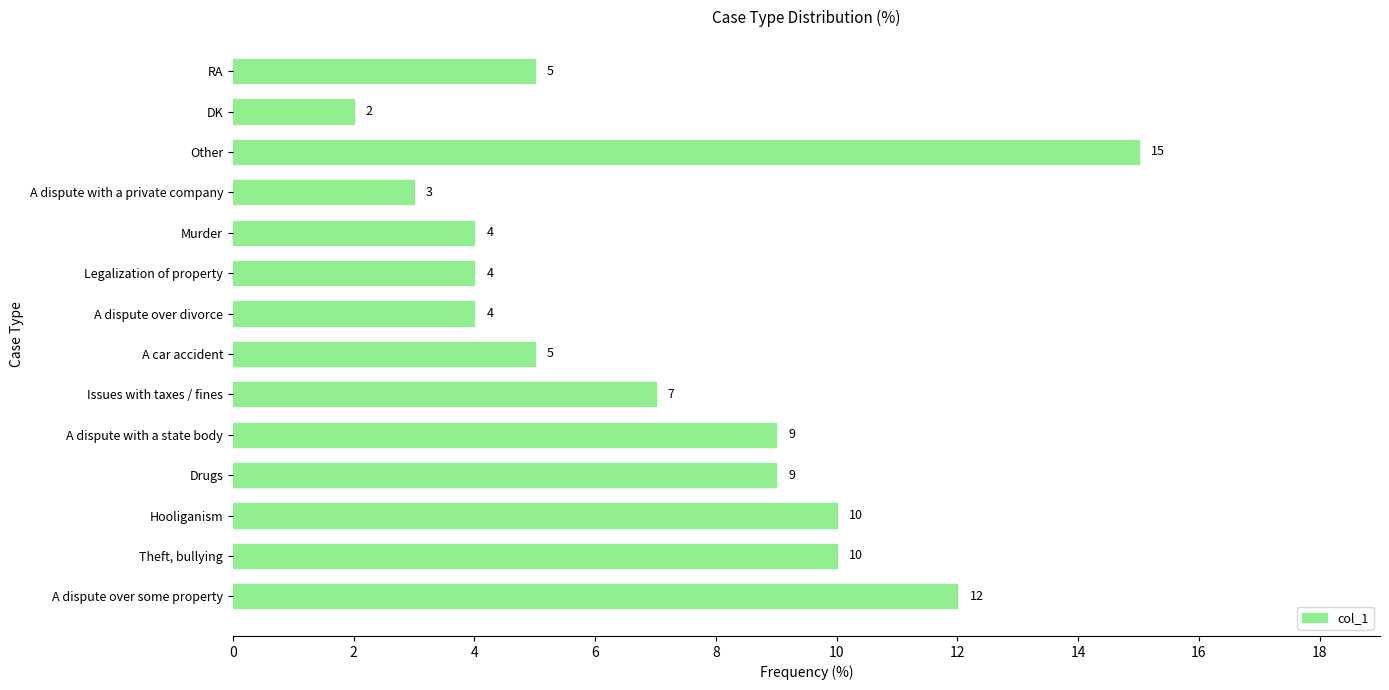

How many categories are shown in the chart?

14